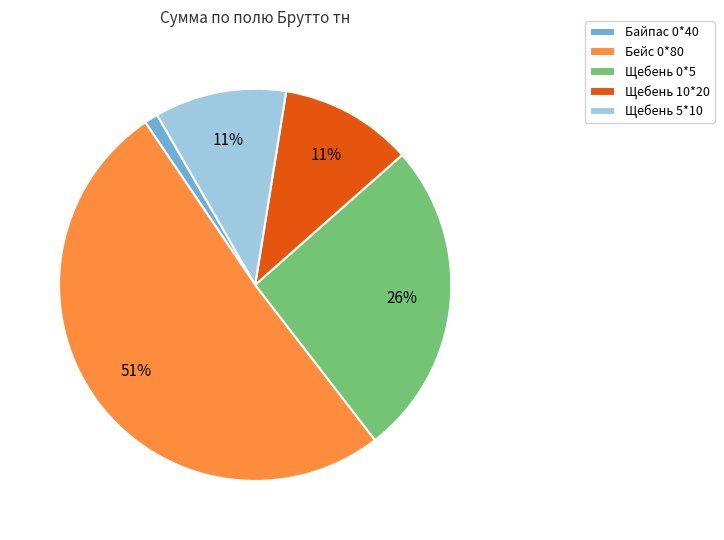

How many segments does this pie chart have?

5